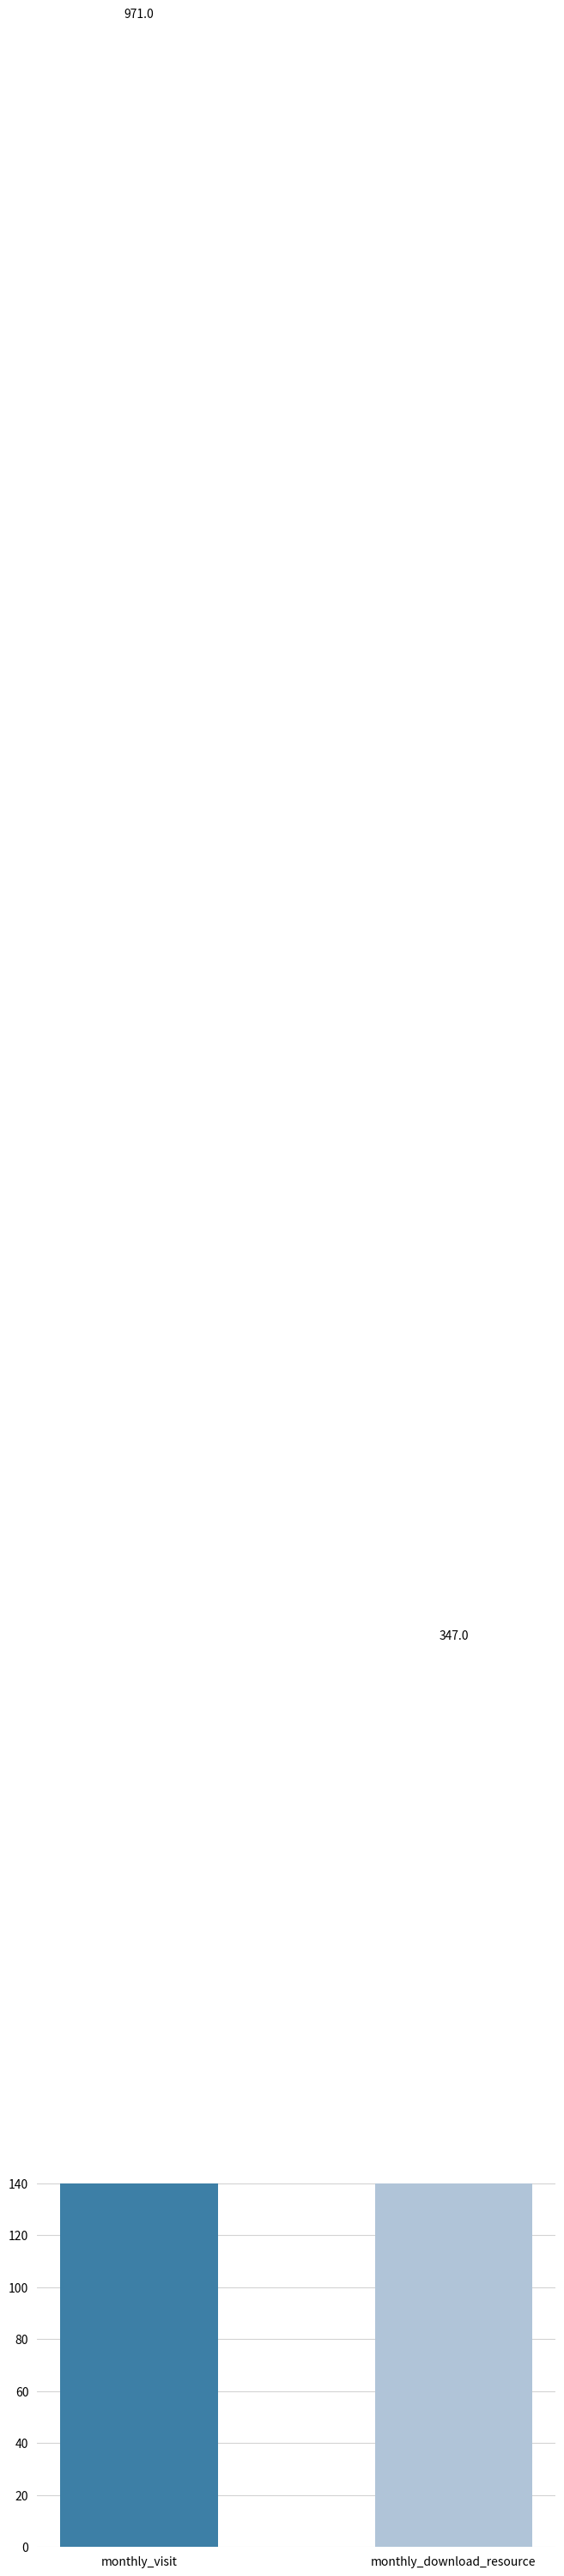

How many values are between 347 and 971?

2